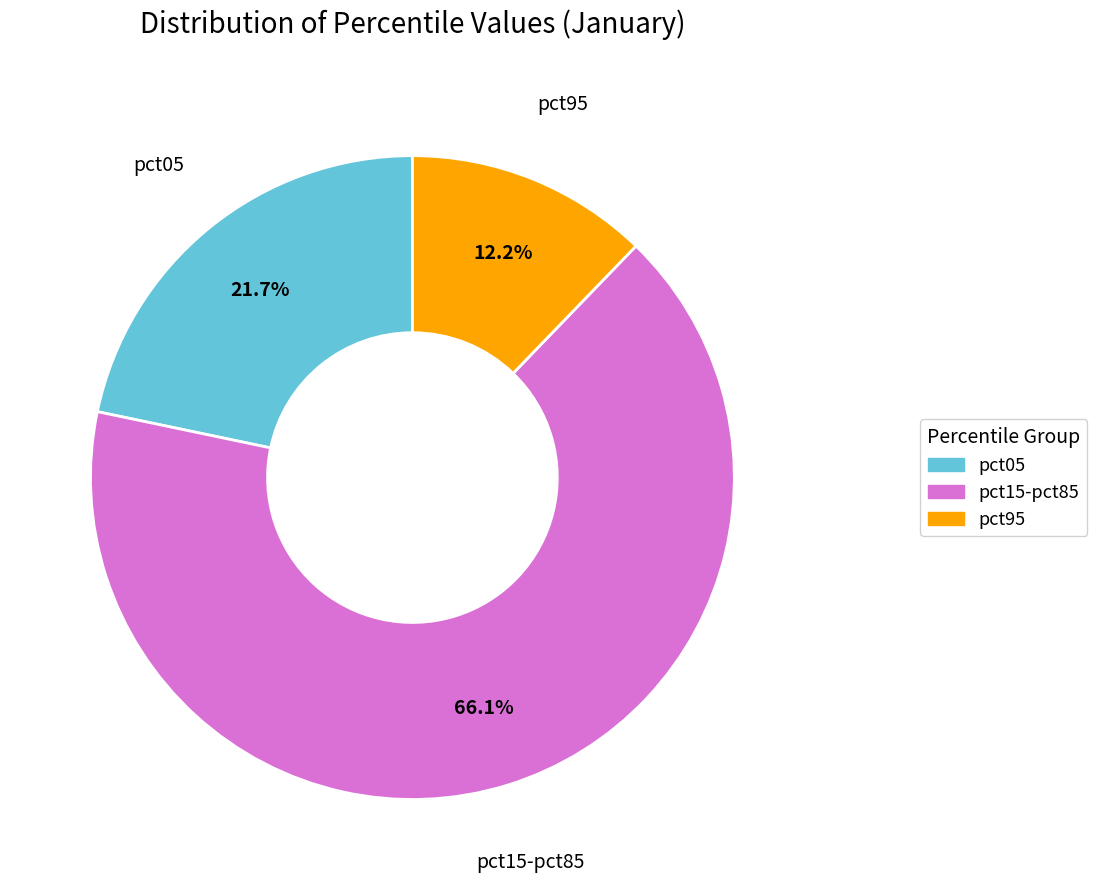

Is there a majority slice in this chart?

Yes